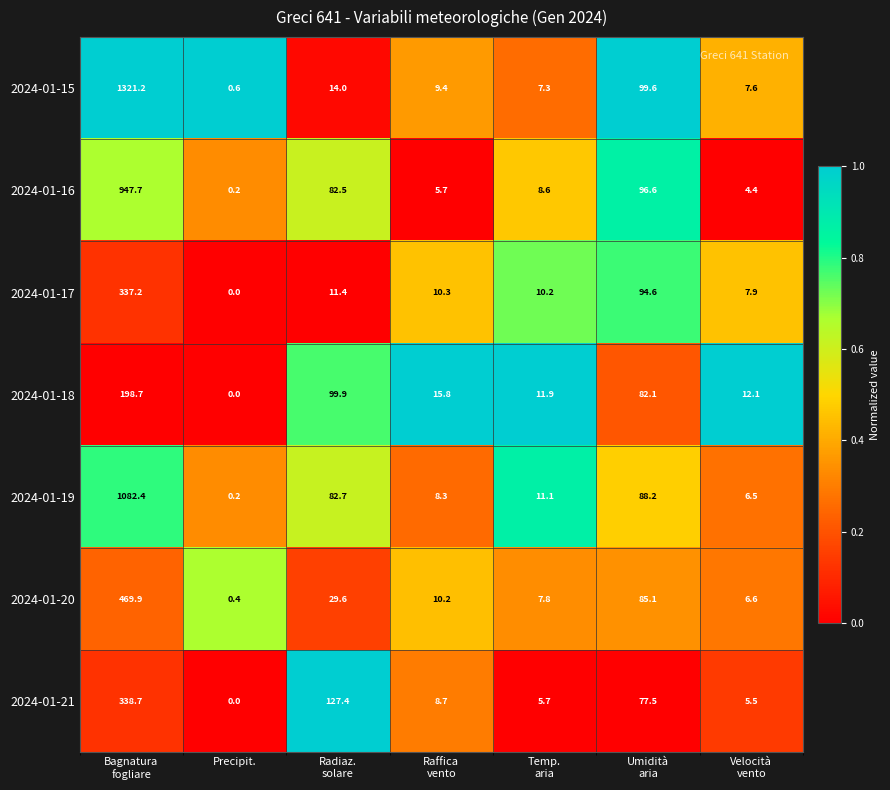

Which series has the largest total across all categories?

2024-01-15